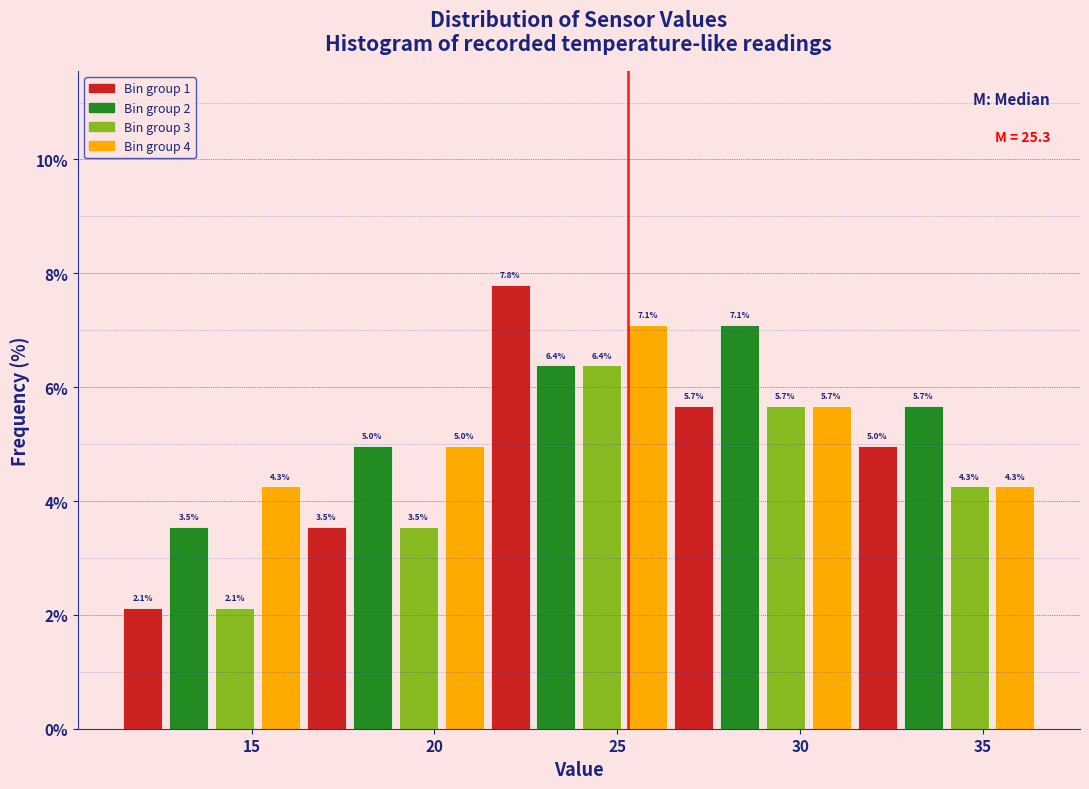

Around what value on the x-axis is the tallest bar? Give the approximate position of its centre, as read against the axis.

22.0